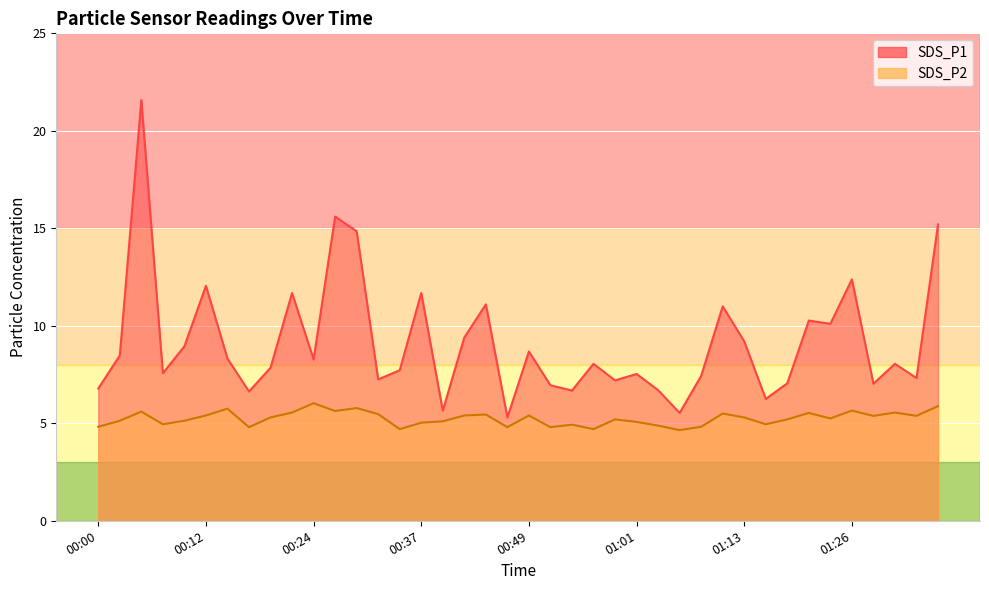

Reading left to right, extract all data points from this chart.

SDS_P1: 6.8	8.5	21.6	7.6	8.9	12.1	8.3	6.6	7.8	11.7	8.3	15.6	14.8	7.2	7.7	11.7	5.7	9.4	11.1	5.3	8.7	7.0	6.7	8.1	7.2	7.5	6.7	5.5	7.4	11.0	9.2	6.2	7.0	10.3	10.1	12.4	7.0	8.1	7.3	15.2
SDS_P2: 4.8	5.1	5.6	5.0	5.1	5.4	5.8	4.8	5.3	5.5	6.0	5.6	5.8	5.5	4.7	5.0	5.1	5.4	5.5	4.8	5.4	4.8	4.9	4.7	5.2	5.1	4.9	4.7	4.8	5.5	5.3	5.0	5.2	5.5	5.2	5.7	5.4	5.5	5.4	5.9